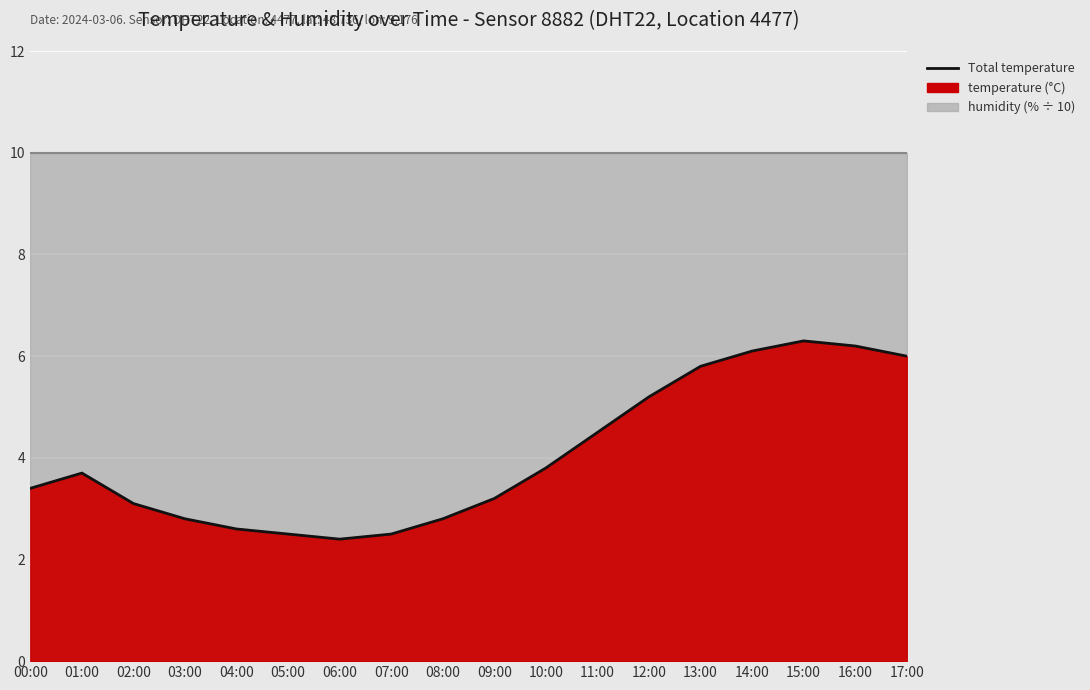

At which label is the value closest to 4?

10:00